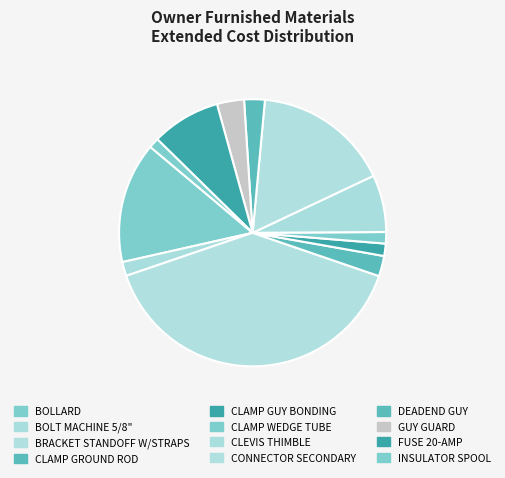

How many slices are in this pie chart?

12